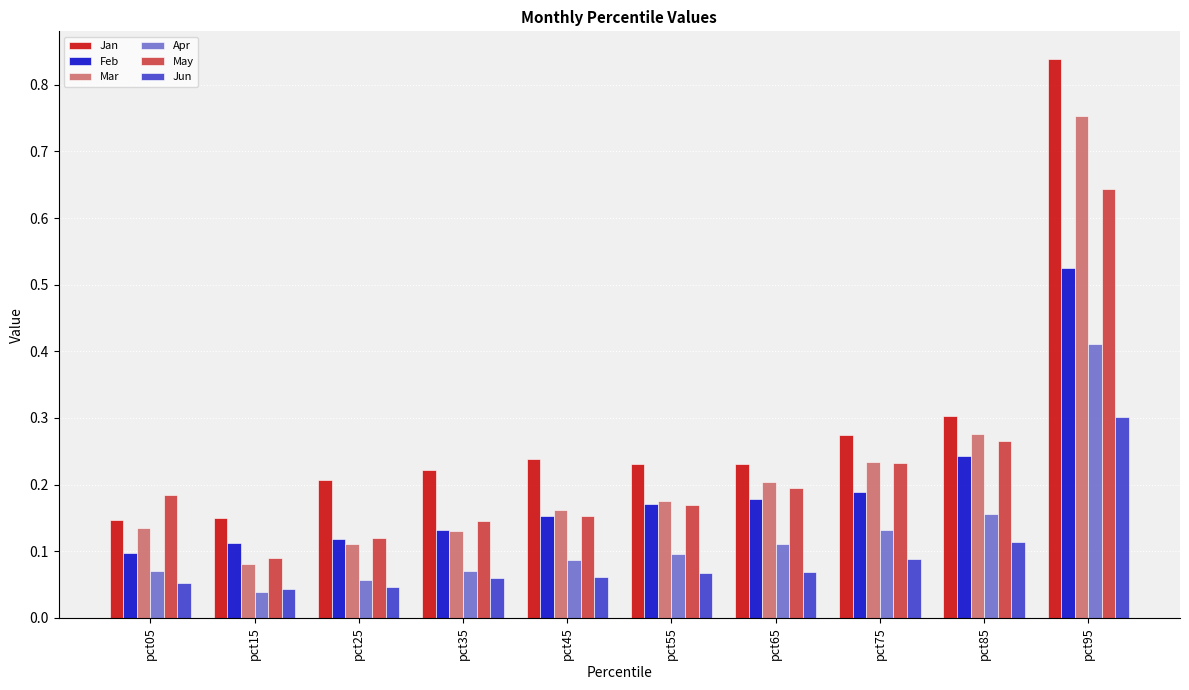

How many distinct data groups are displayed?

6